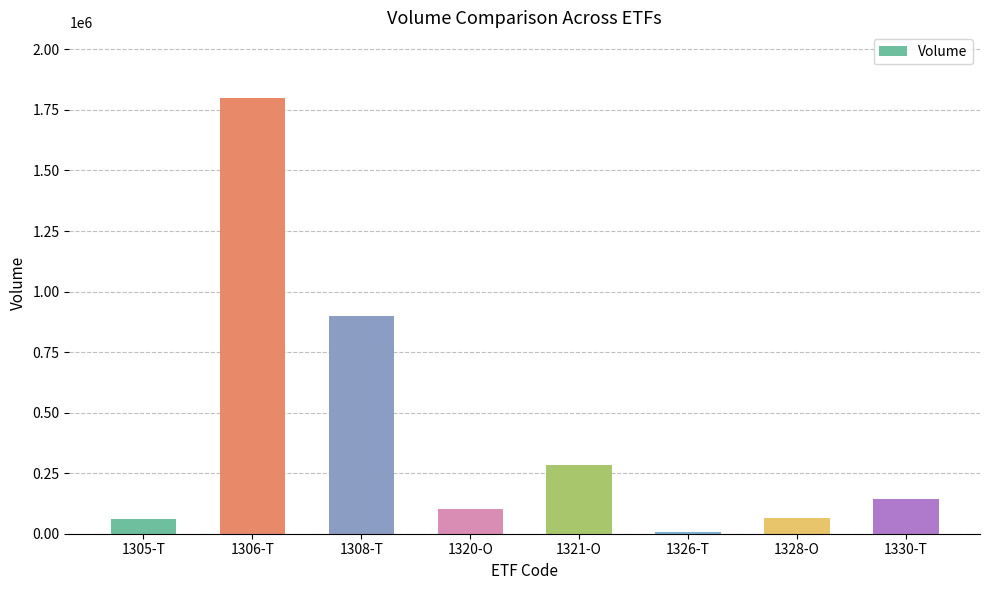

The value at 1306-T is 1800410. True or false?

True